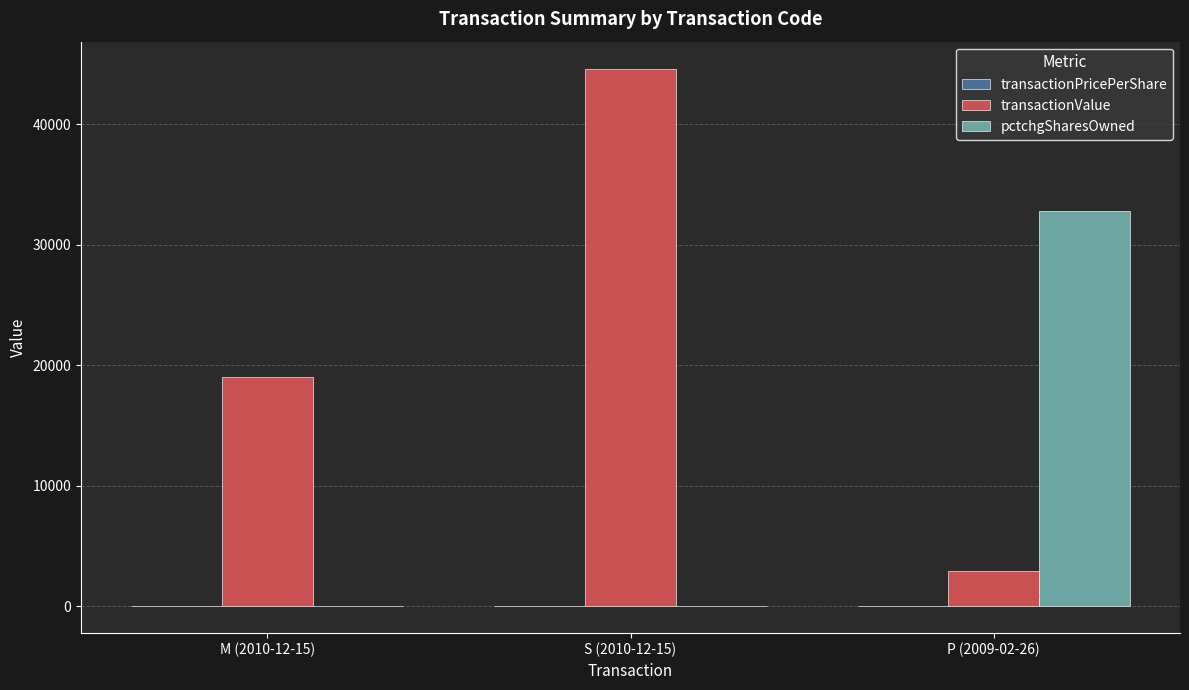

At which category does the chart reach its peak across all series?

S (2010-12-15)